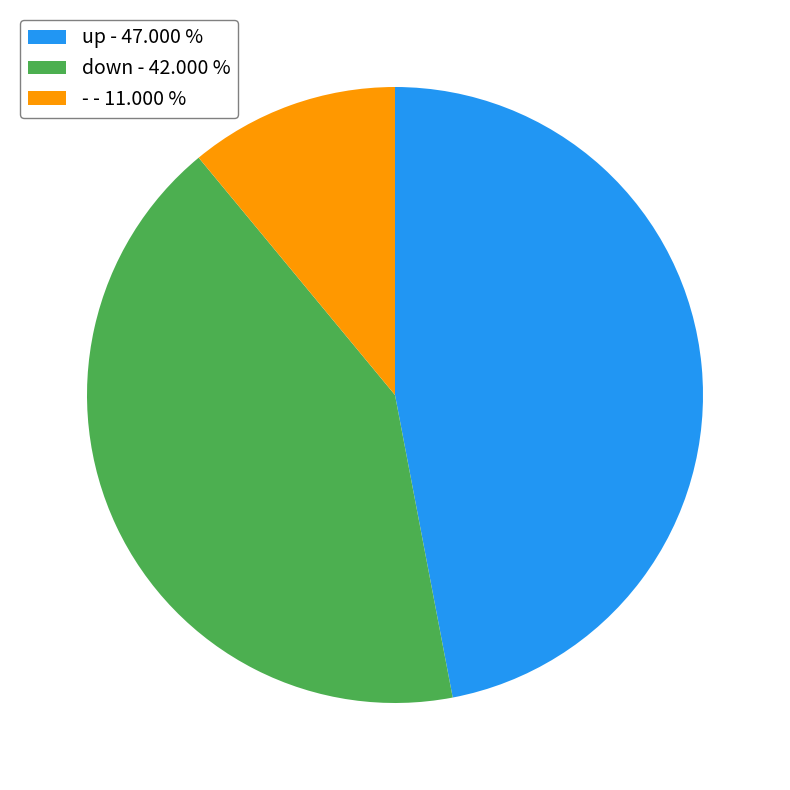

What is the ratio of the value at down - 42.000 % to the value at up - 47.000 %?

0.9